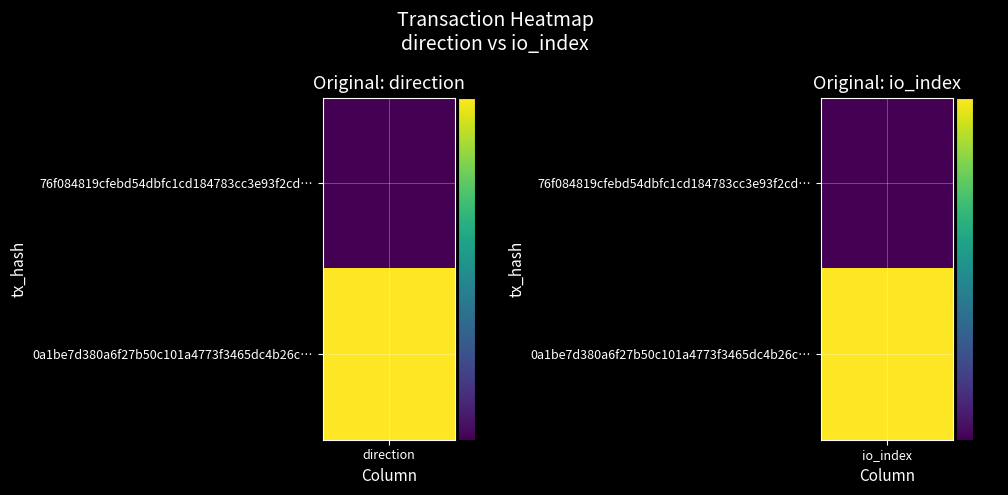

Which has a higher value, 1 or -1?

1